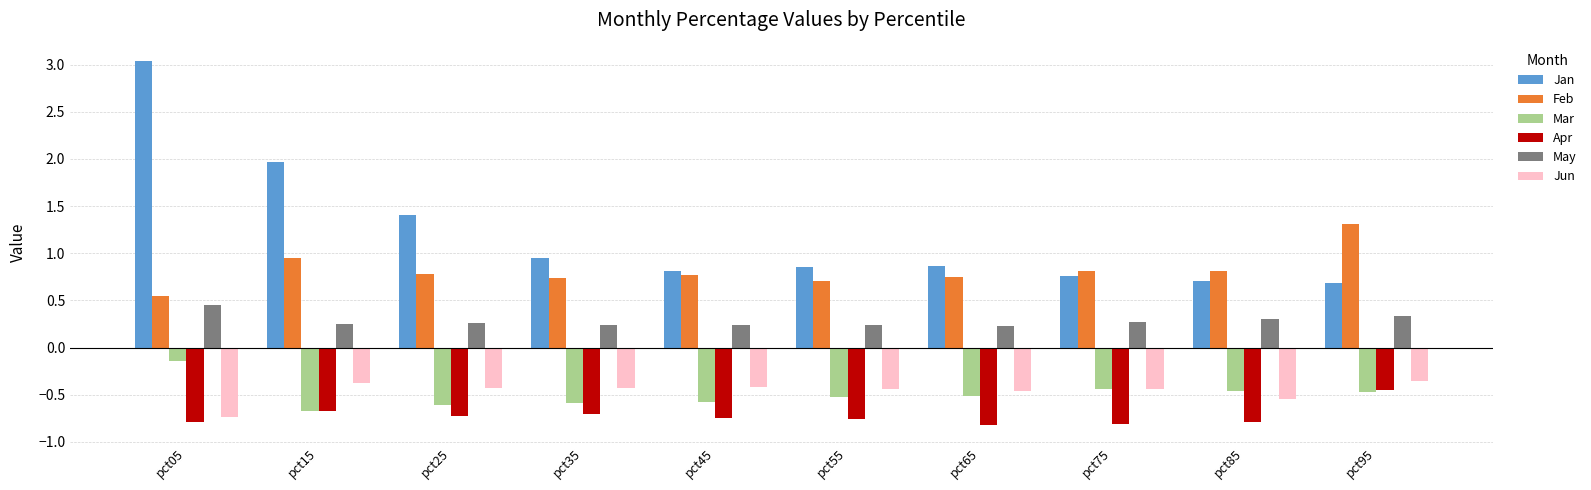

Is it true that Mar equals -0.6 at pct75?

False